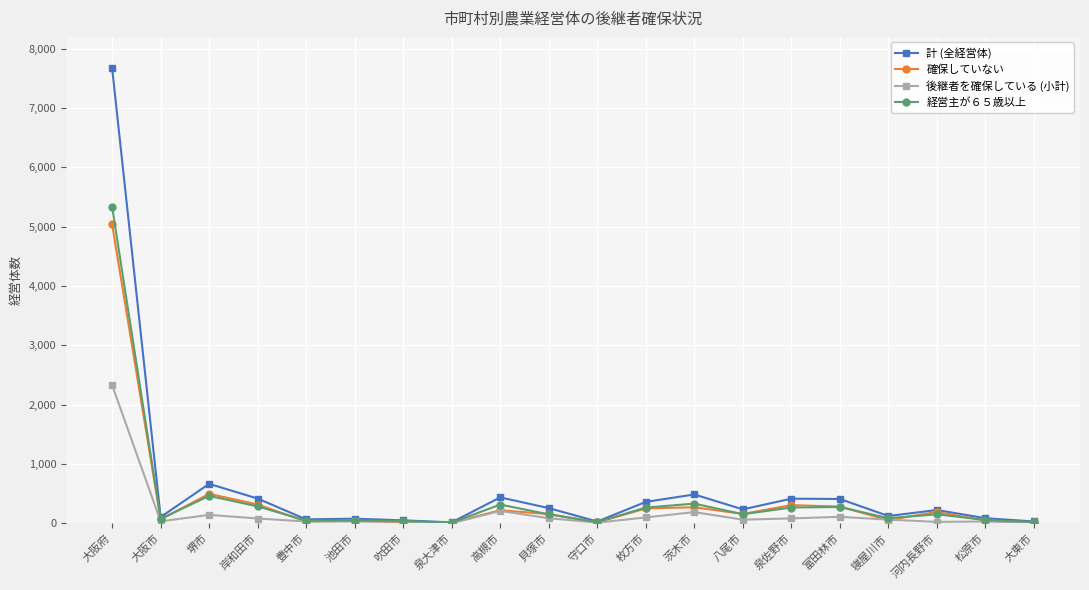

What is the sum of the 確保していない values at 池田市 and 富田林市?

331